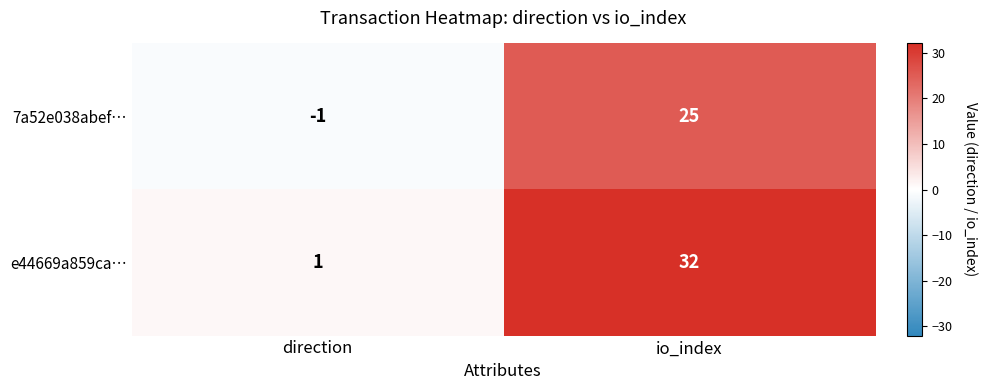

What is the difference between the e44669a859ca… values at direction and io_index?

31